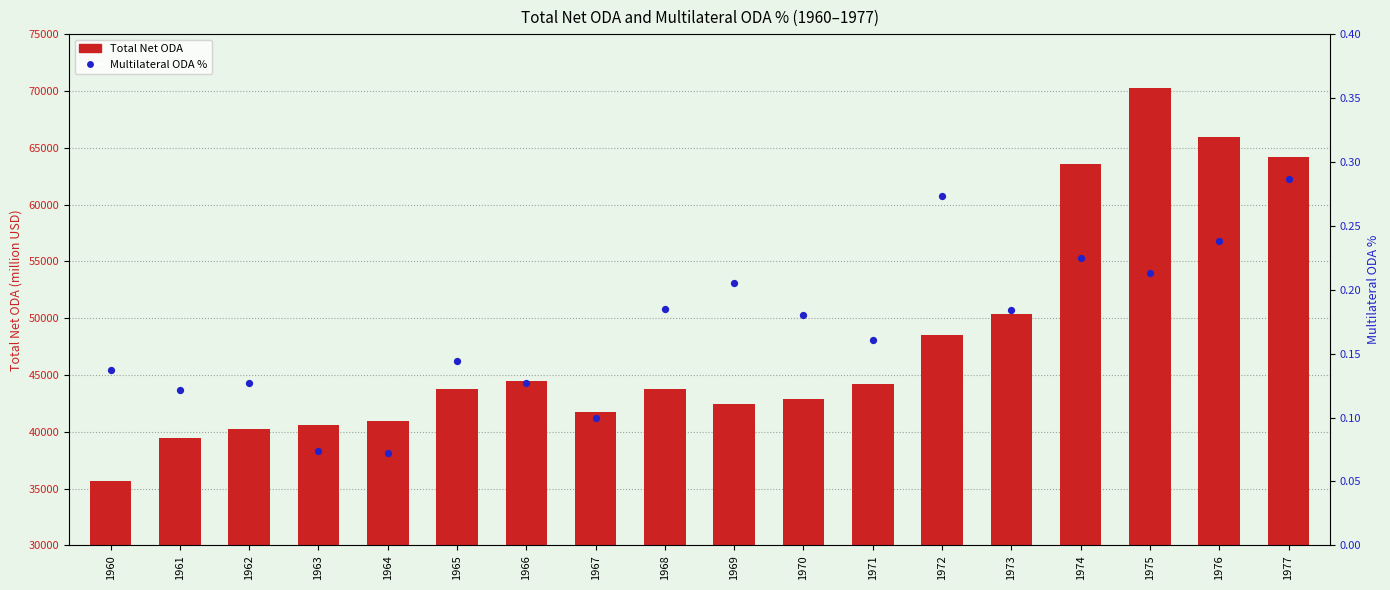

Which series has the largest total across all categories?

Total Net ODA